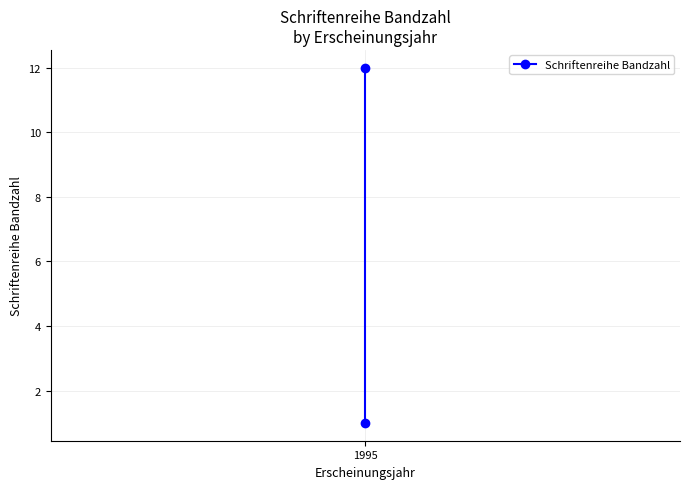

Reading left to right, list all the values displayed in this chart.

1	12